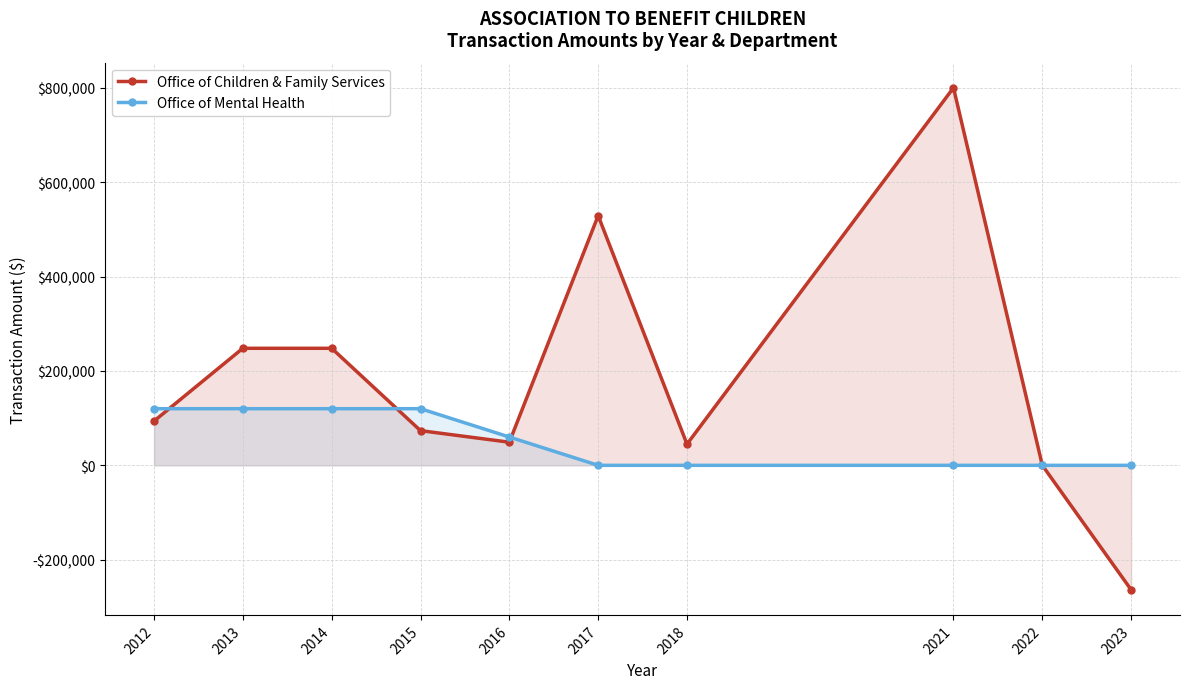

How many lines are shown in the chart?

2